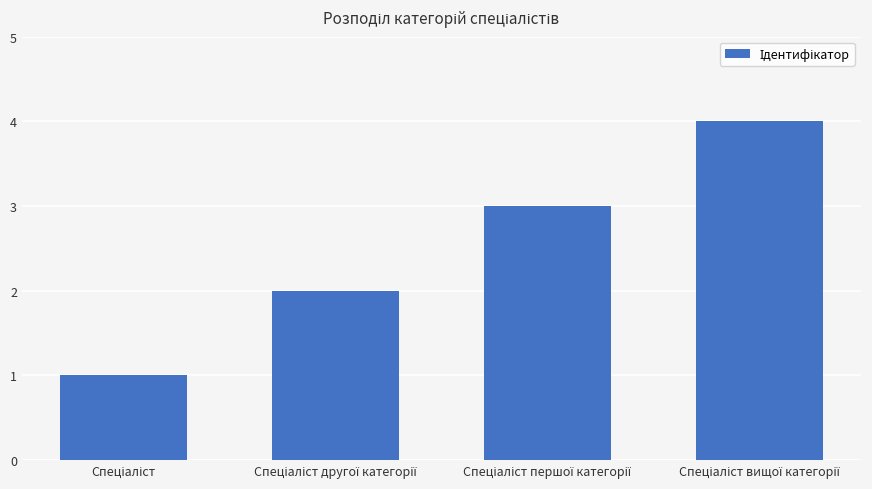

What is the maximum value shown in the chart?

4